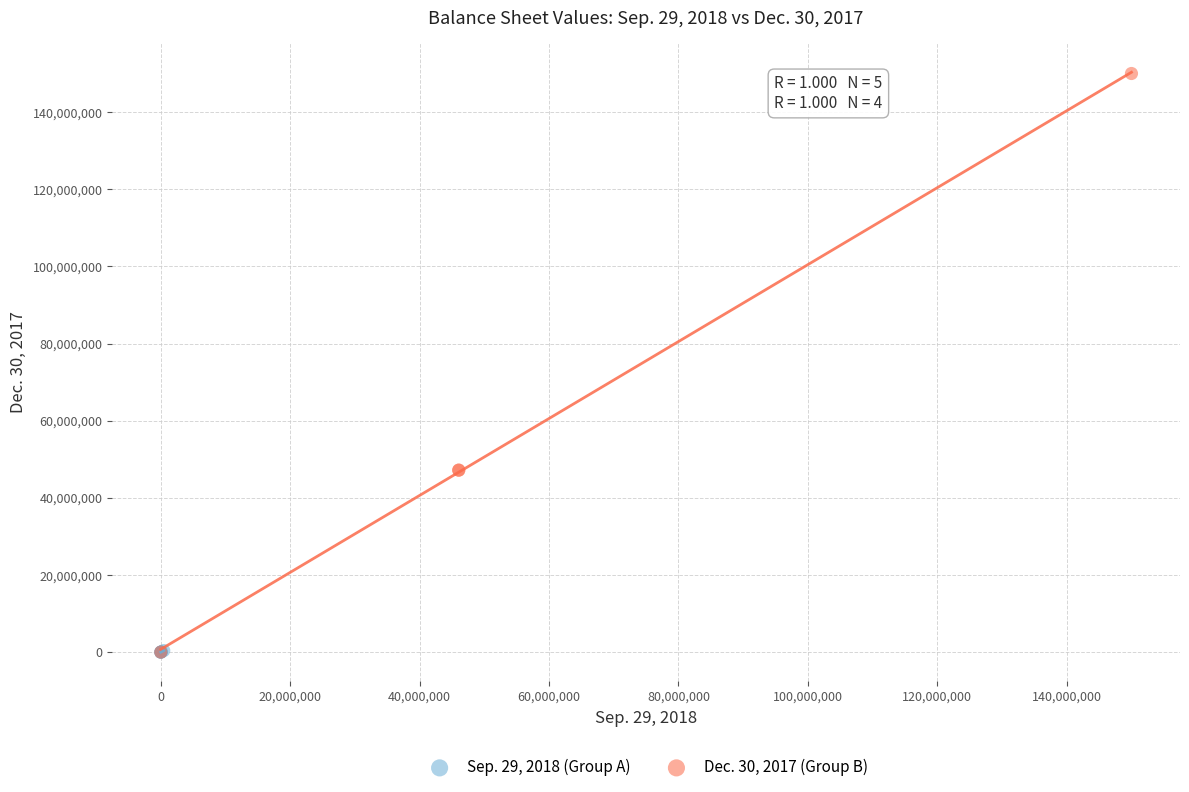

Which series has the largest Y range (max minus min)?

Dec. 30, 2017 (Group B)